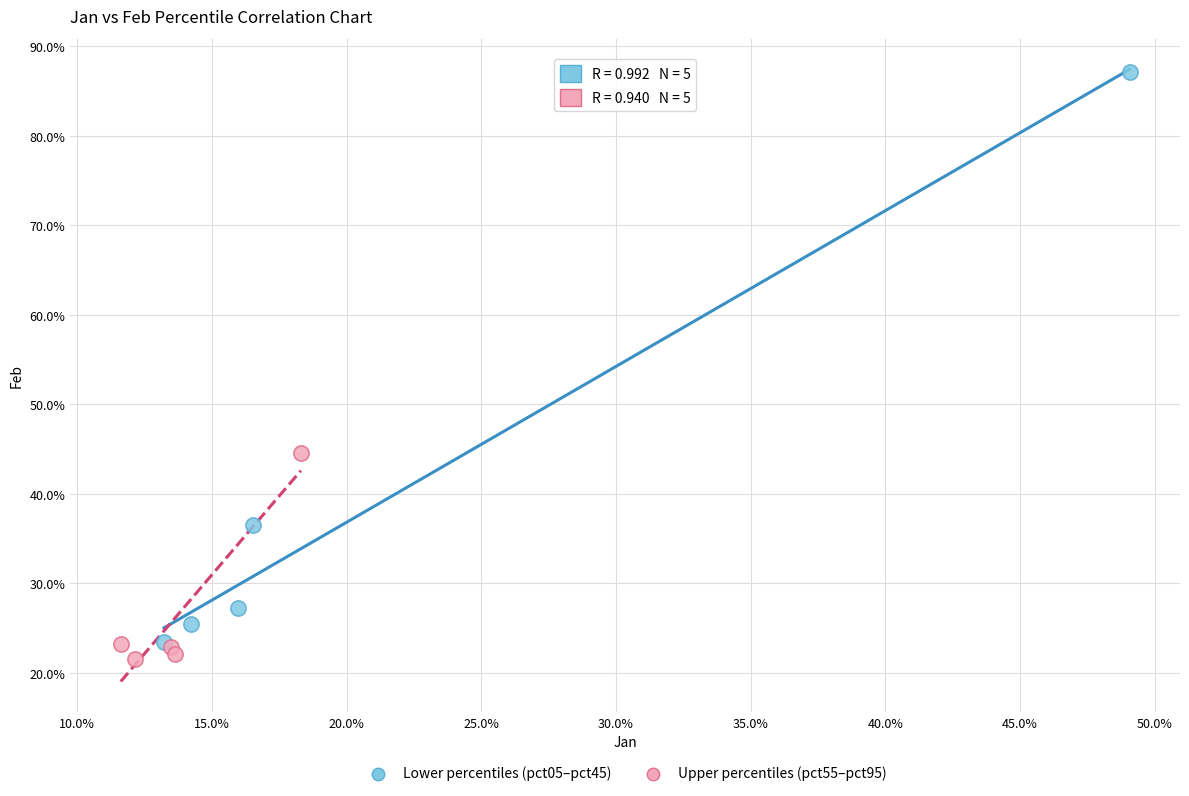

Which series contains the highest Y value?

Lower percentiles (pct05–pct45)